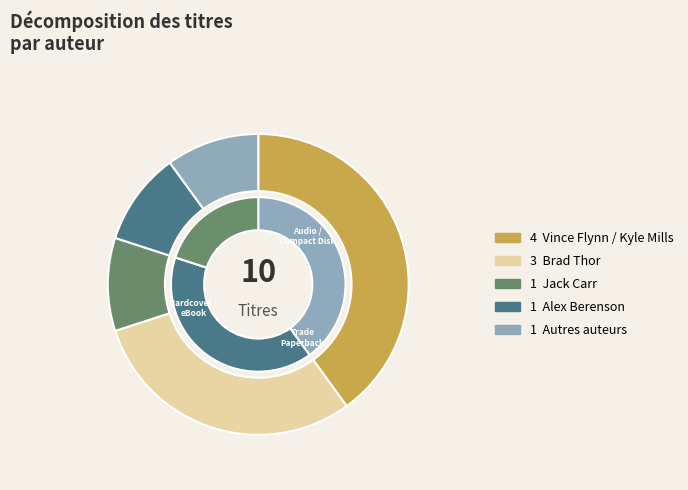

Is the sum of Brad Thor and Alex Berenson greater than half?

No